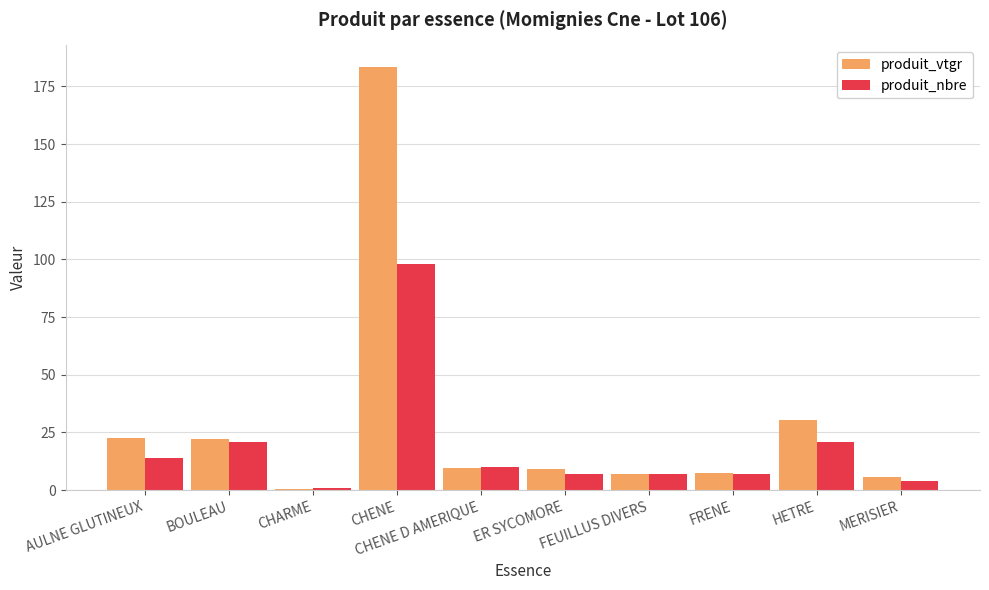

What is the sum of all produit_vtgr values?

298.2